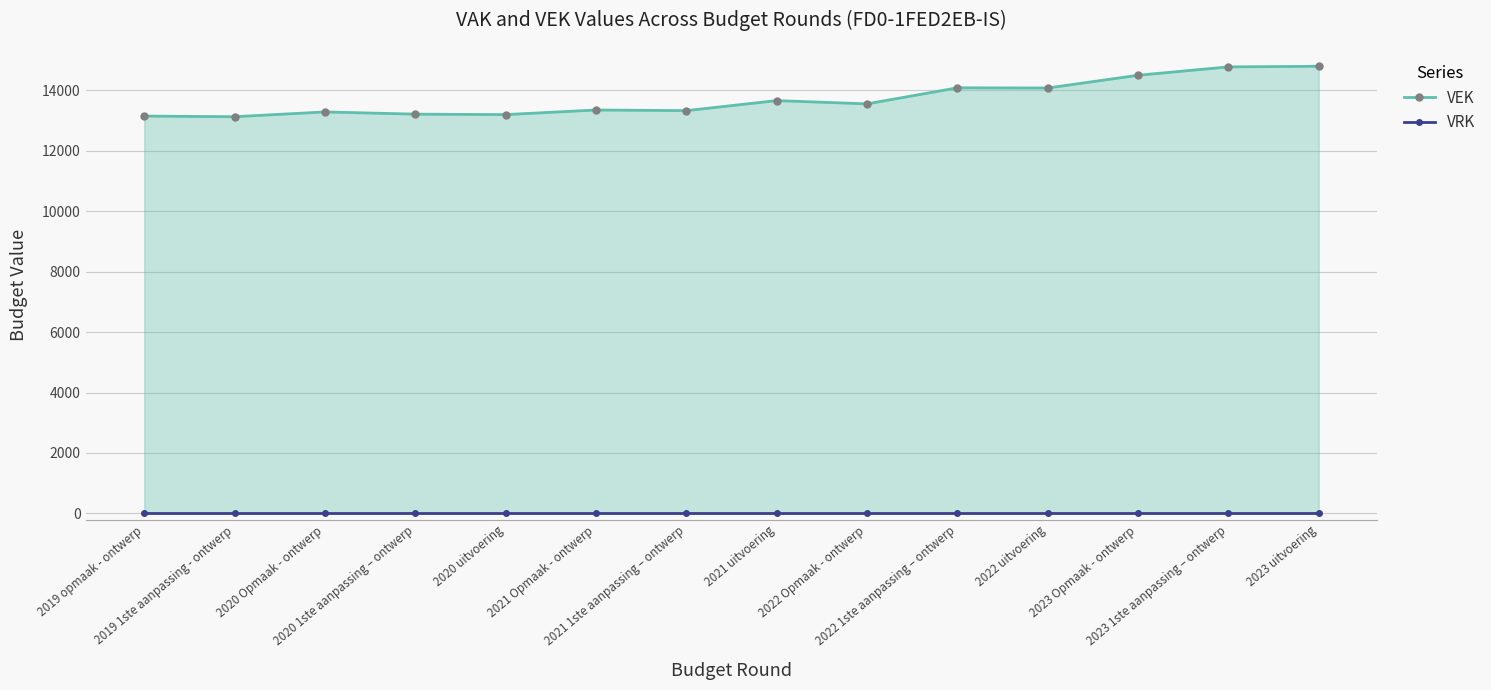

The value of VEK at 2023 uitvoering is 10302. True or false?

False